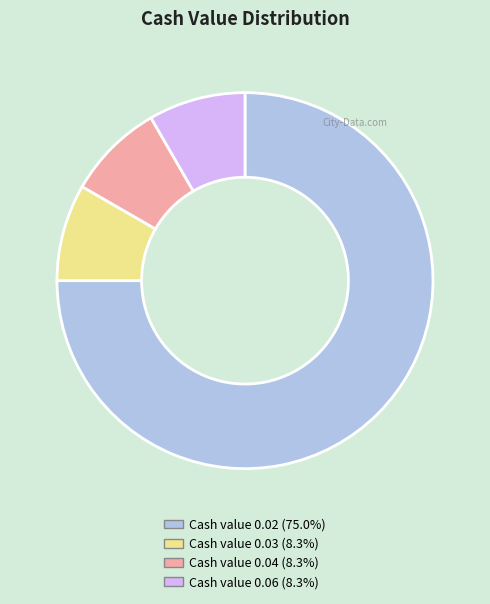

Count the number of slices in the pie.

4